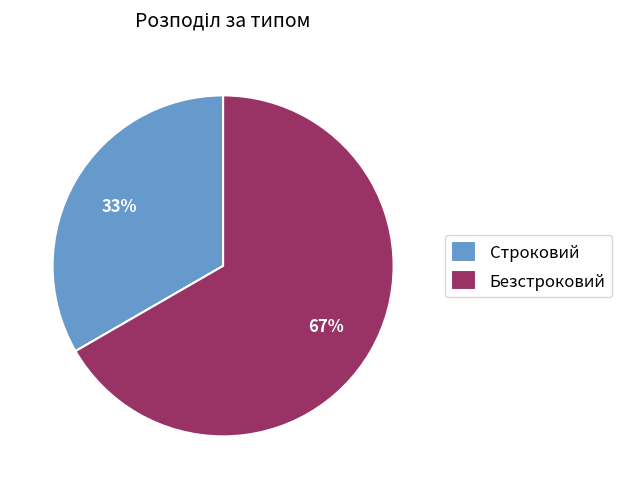

Is Строковий the majority of the pie?

No